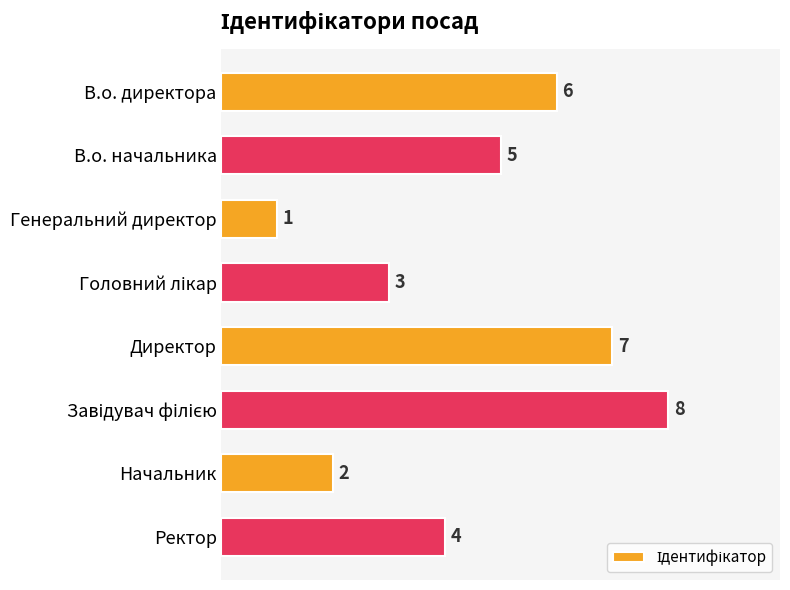

What is the difference between the maximum and second lowest values?

6